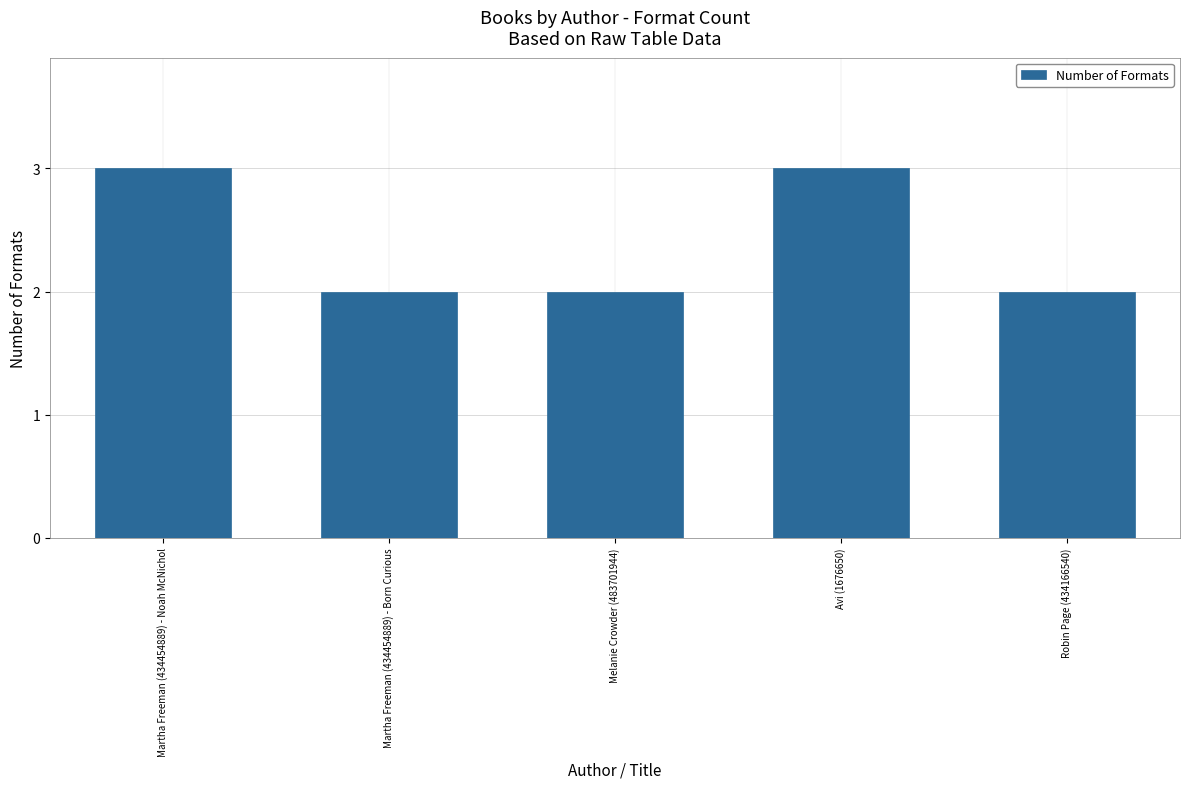

What is the label of the 5th bar from the left?

Robin Page (434166540)